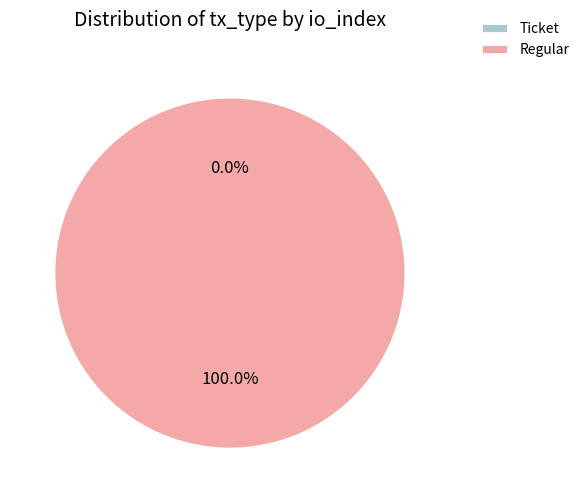

True or false: Ticket accounts for 1% of the total.

False